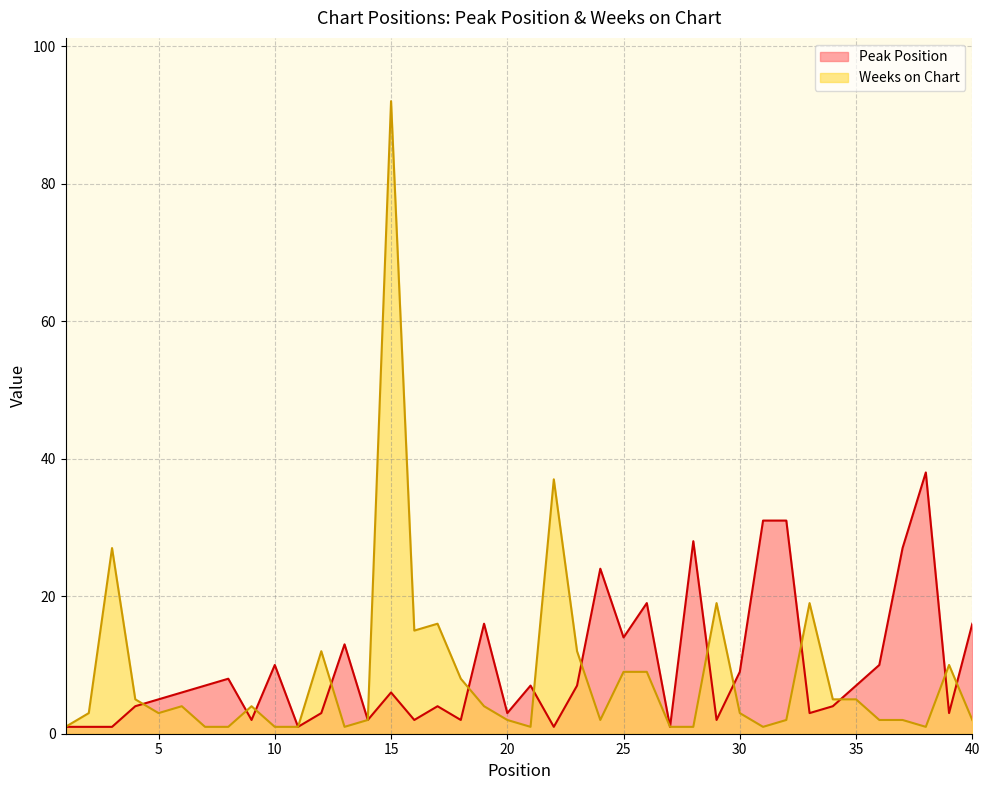

What is the minimum value shown in the chart?

1